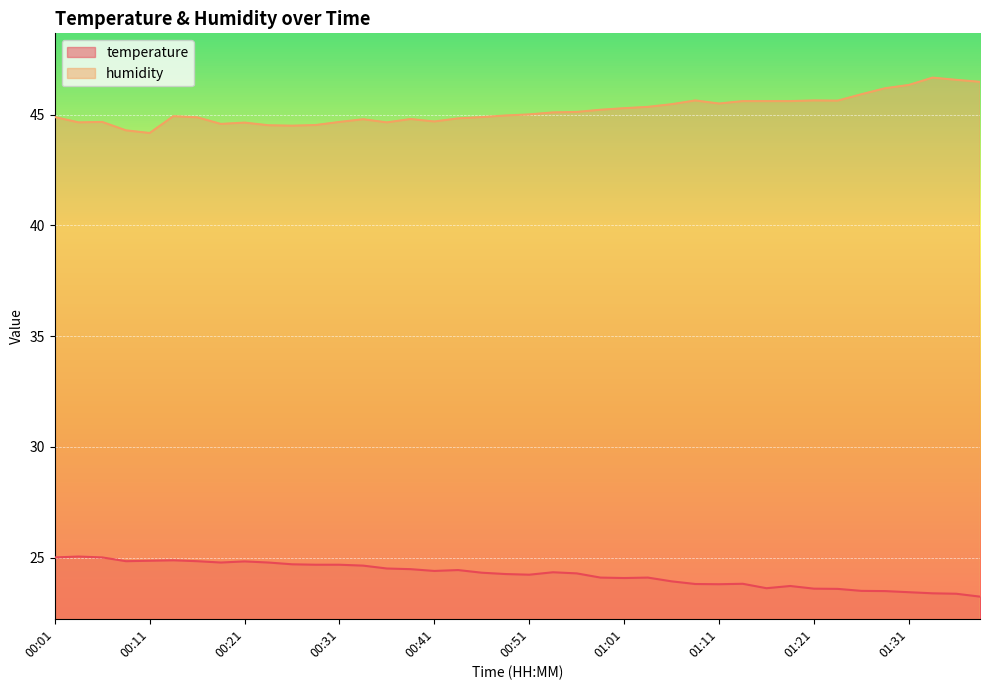

What is the highest value of the temperature series?

25.1